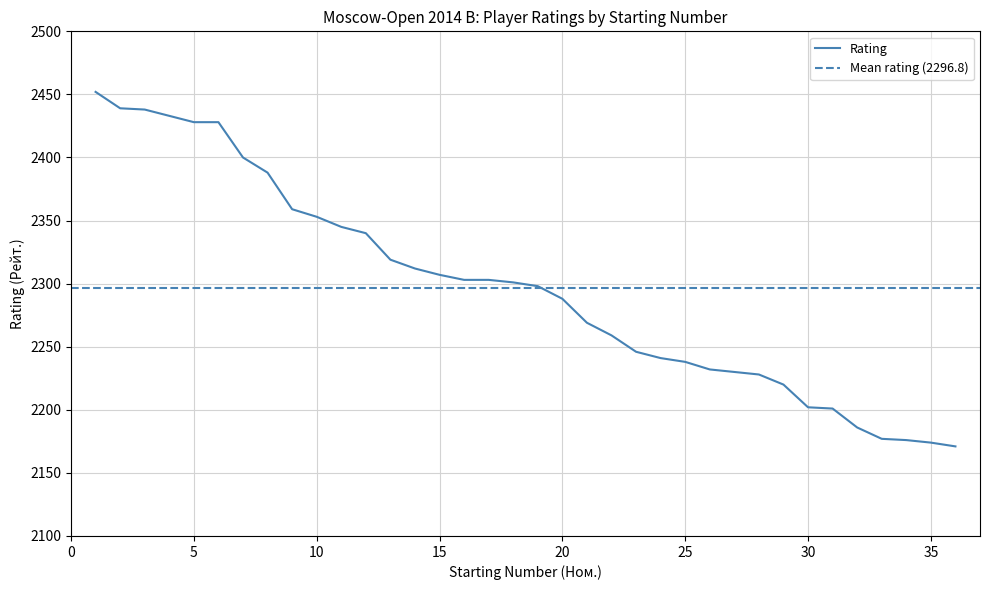

What is the change in value from 14 to 18?

-11